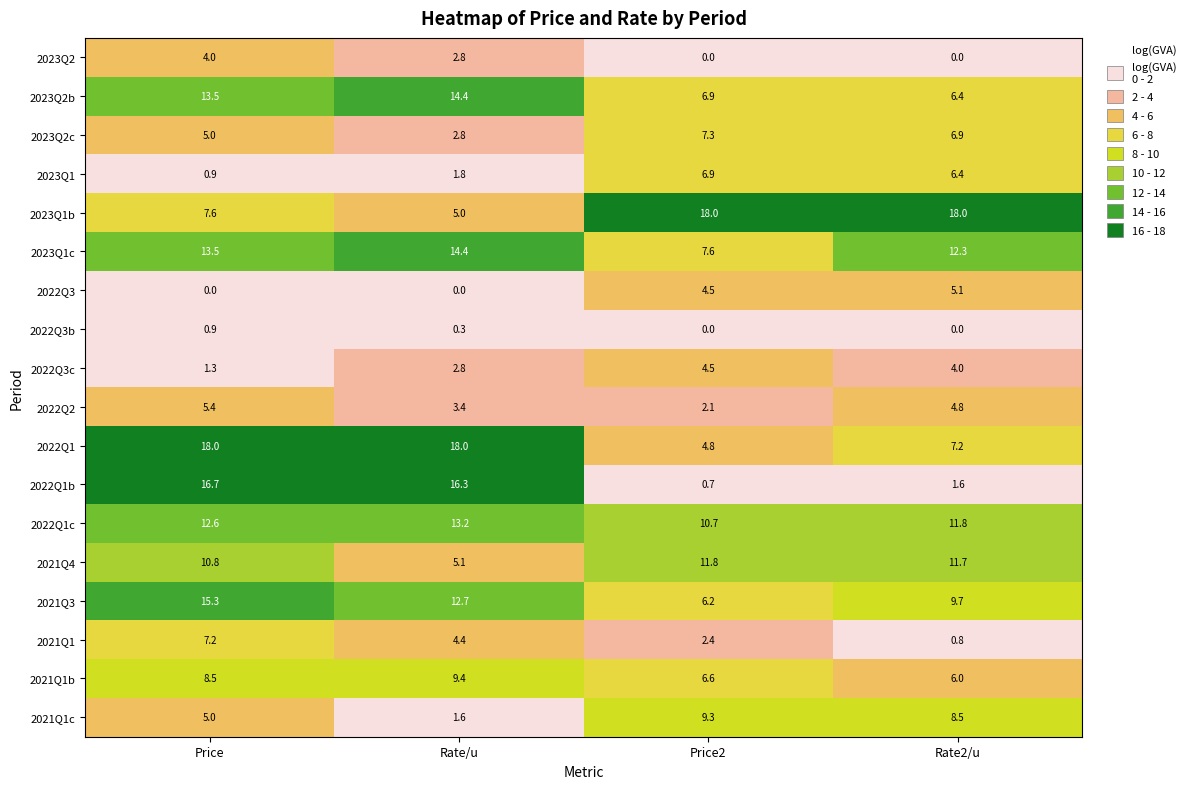

What is the highest value of the 2022Q1b series?

16.7